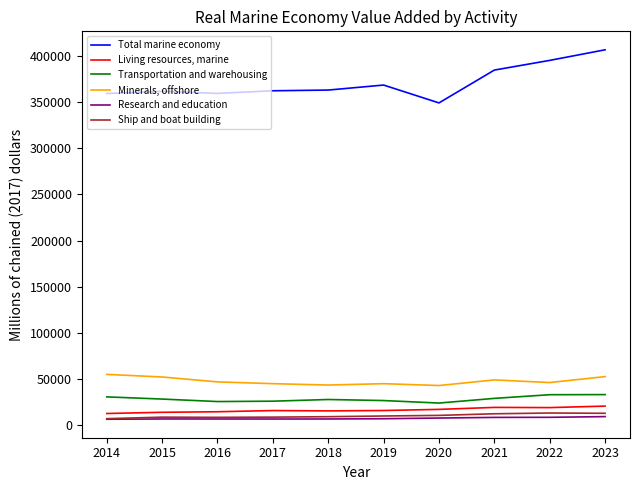

What is the difference between the second highest and minimum values in the Living resources, marine series?

6625